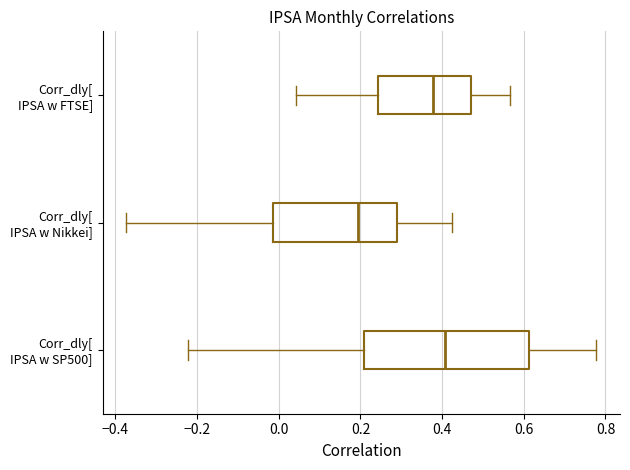

Which box is the widest, from its left edge to its right edge?

Corr_dly[ IPSA w SP500]